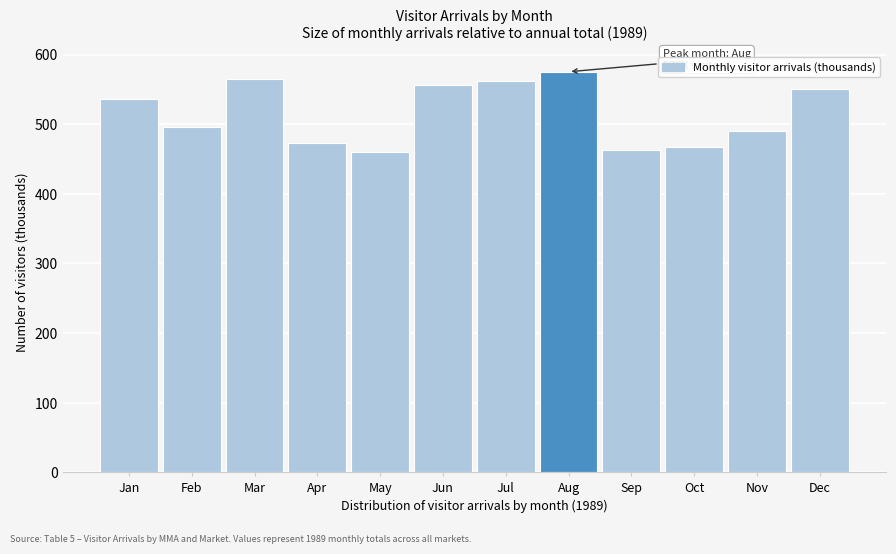

Reading left to right, transcribe all the data shown in this chart.

535.9	496.6	565.5	473.4	459.9	555.7	562.2	575.3	463.6	467.1	490.7	550.0